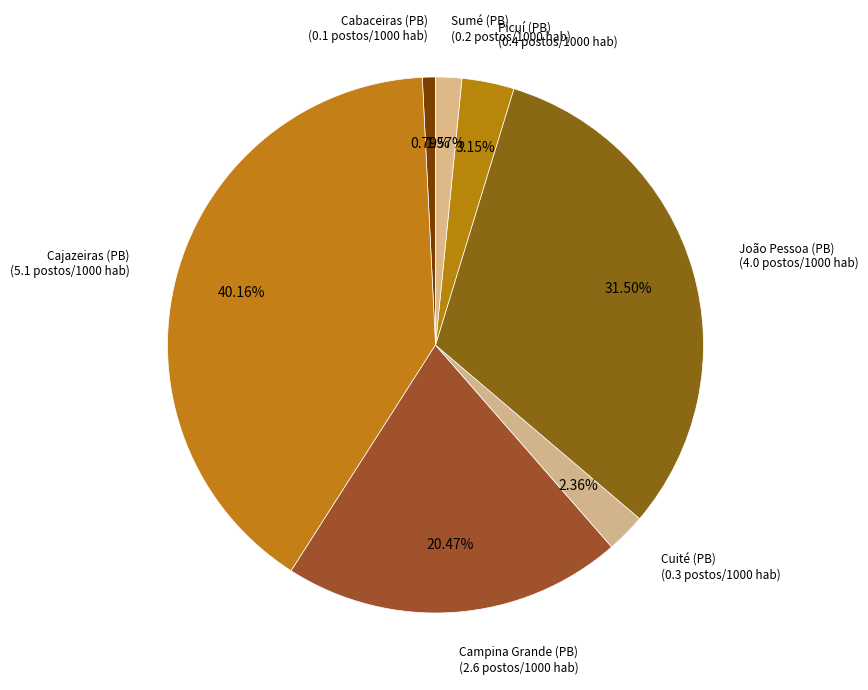

To the nearest percent, what percentage of the pie is Cajazeiras (PB)?

40%